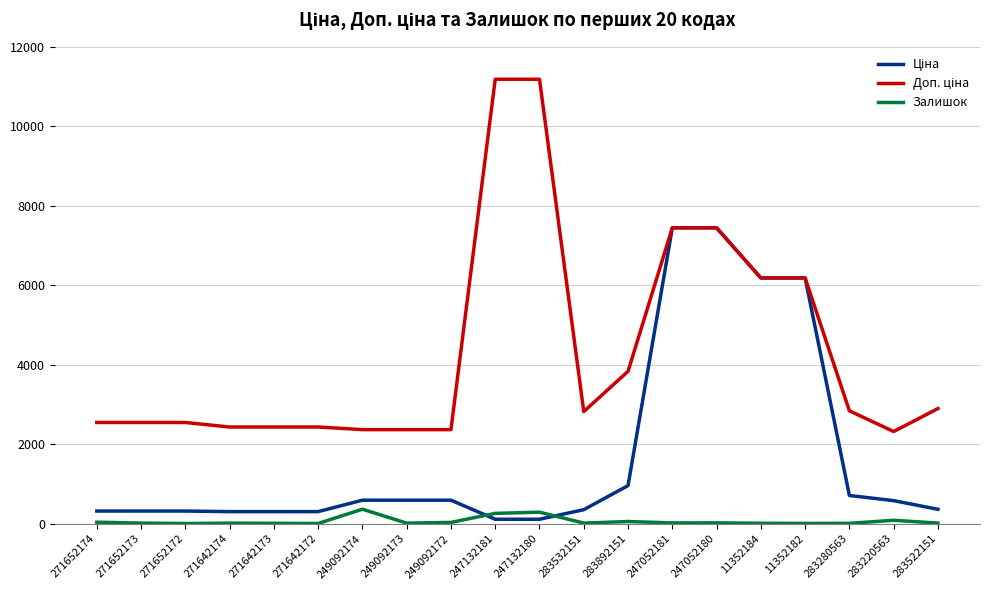

What is the maximum value shown in the chart?

11182.0